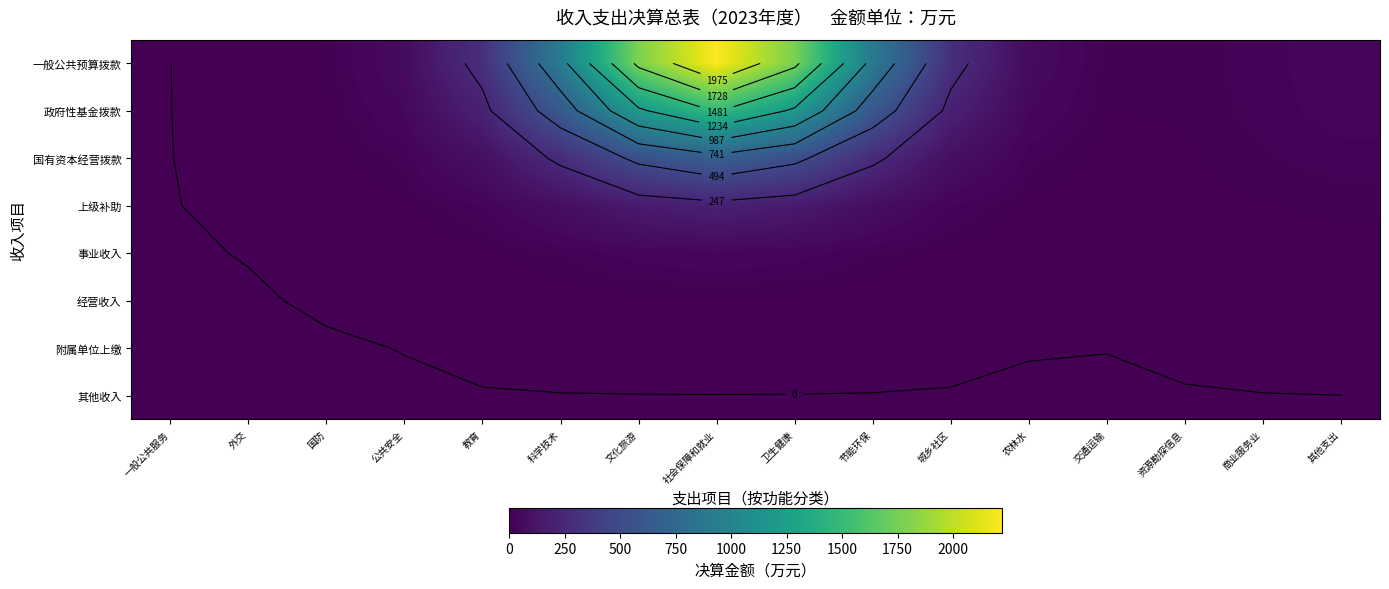

How many data points in 政府性基金拨款 are less than 43?

8